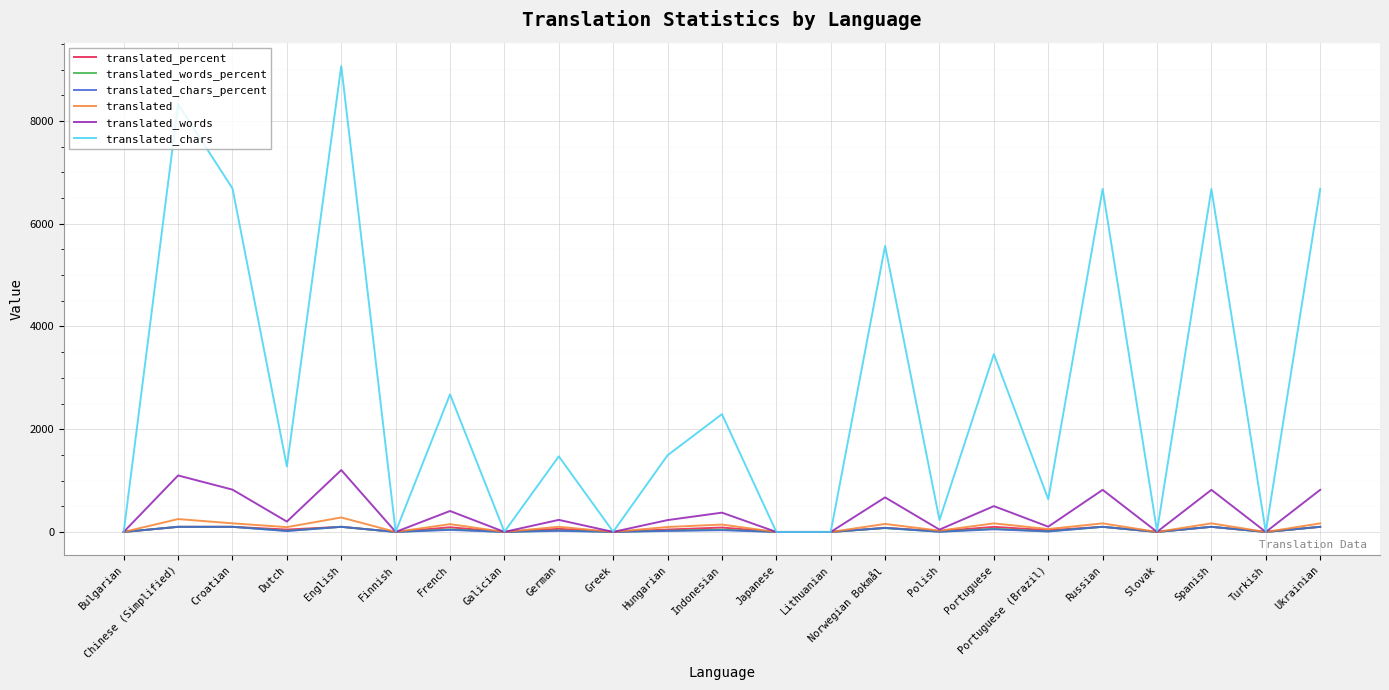

Between Indonesian and Turkish, which series saw the biggest shift?

translated_chars